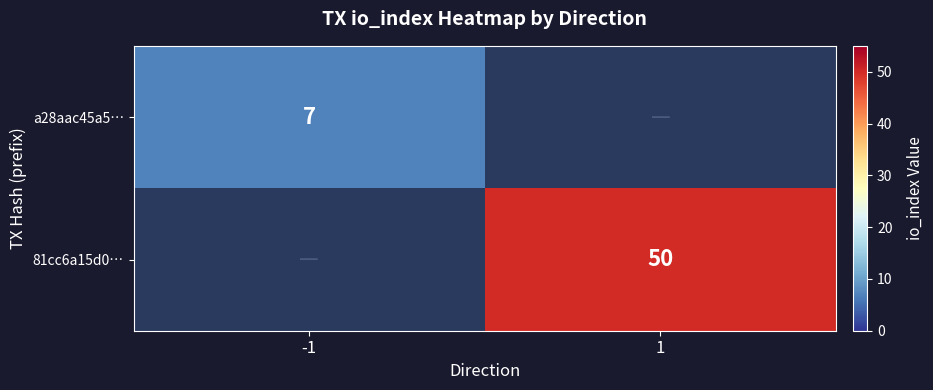

The value of 81cc6a15d0… at 1 is 50. True or false?

True